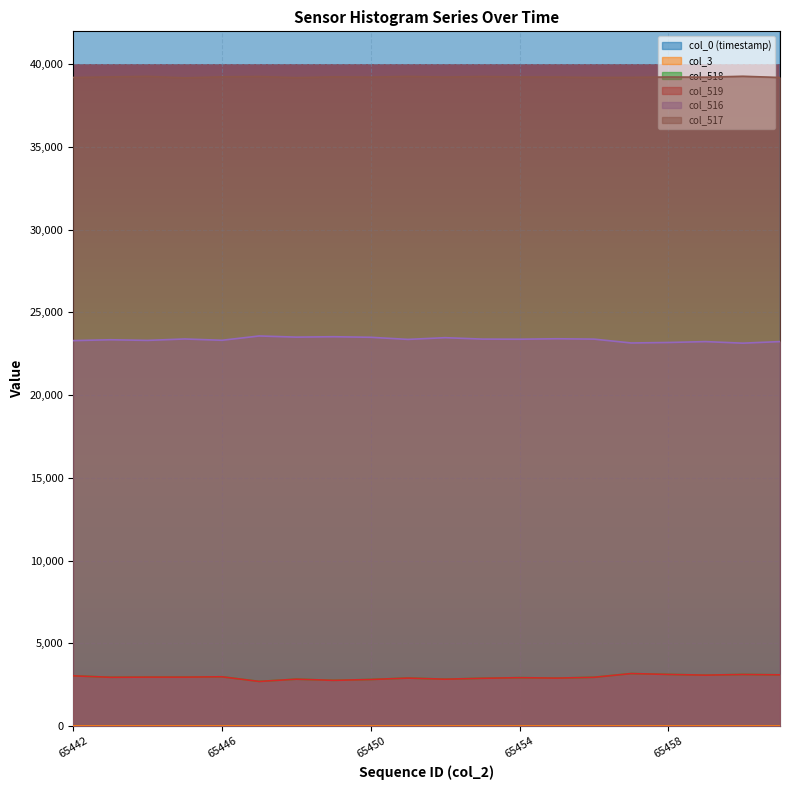

Where is the first local maximum for col_519?

65444